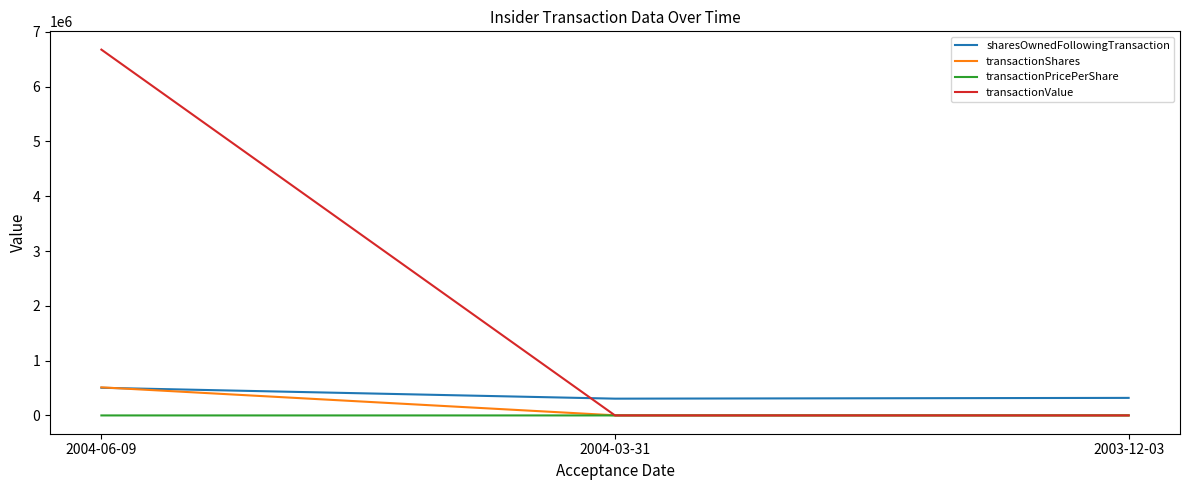

What are all the series names shown in the legend?

sharesOwnedFollowingTransaction, transactionShares, transactionPricePerShare, transactionValue